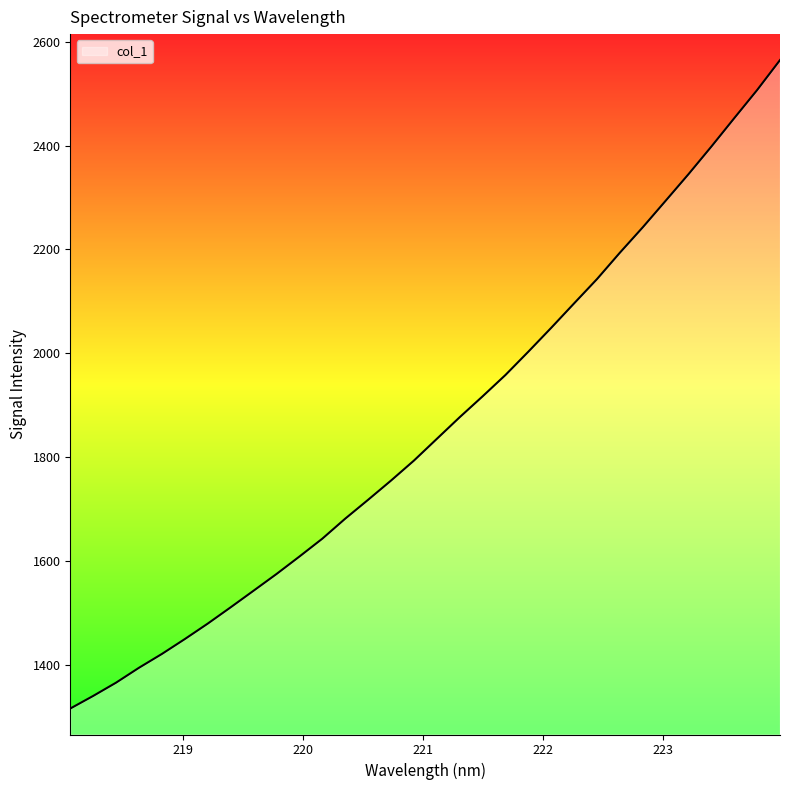

What is the smallest value displayed?

1315.9